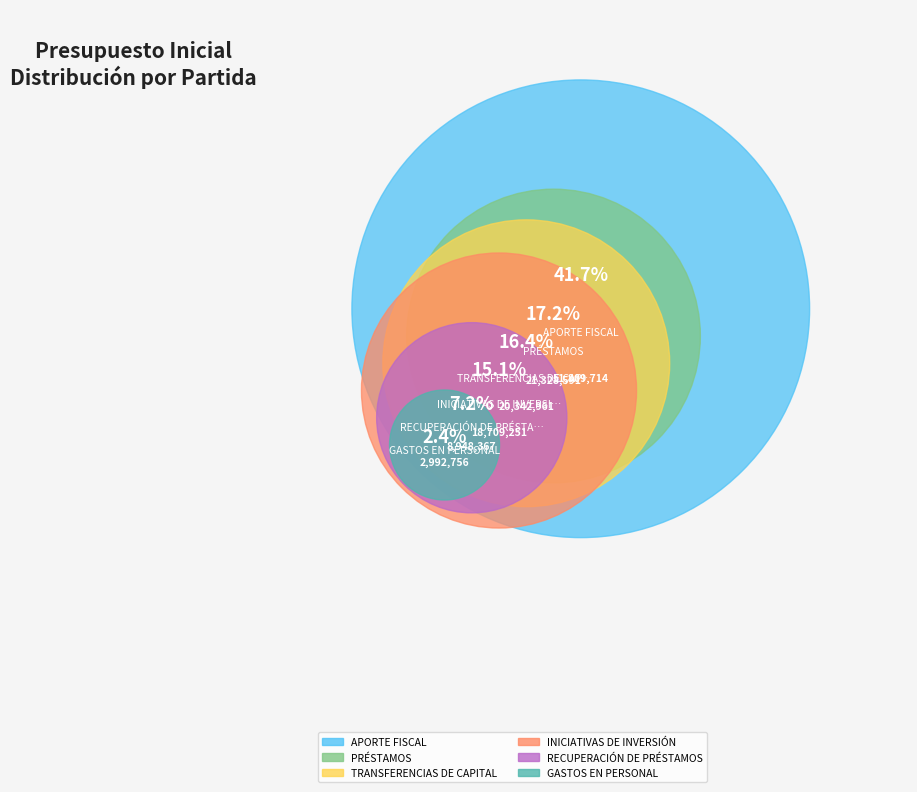

What percentage is NOT represented by APORTE FISCAL?

58.3%